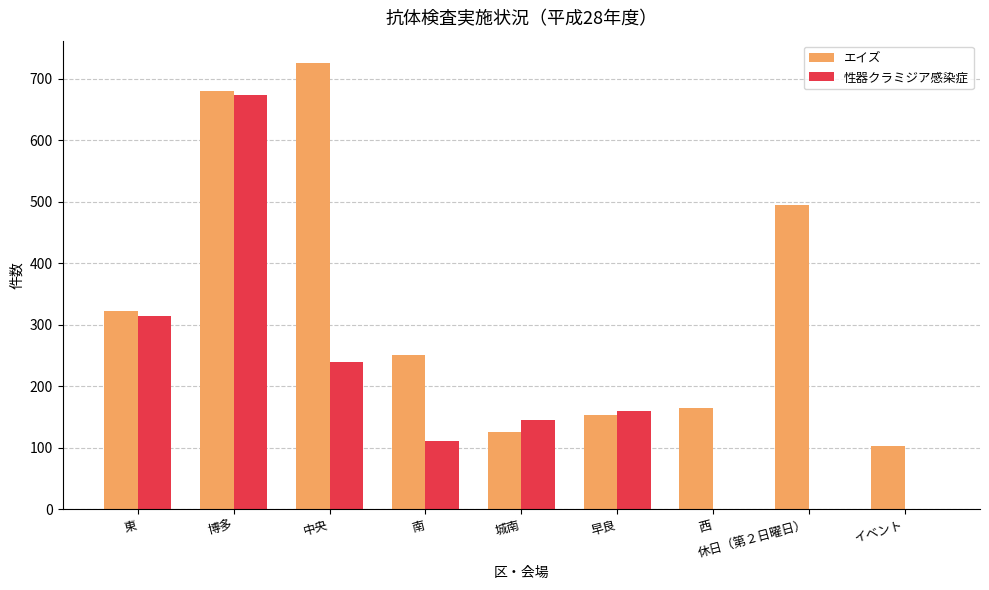

What value does the 性器クラミジア感染症 series have at 早良, to the nearest 10?

160